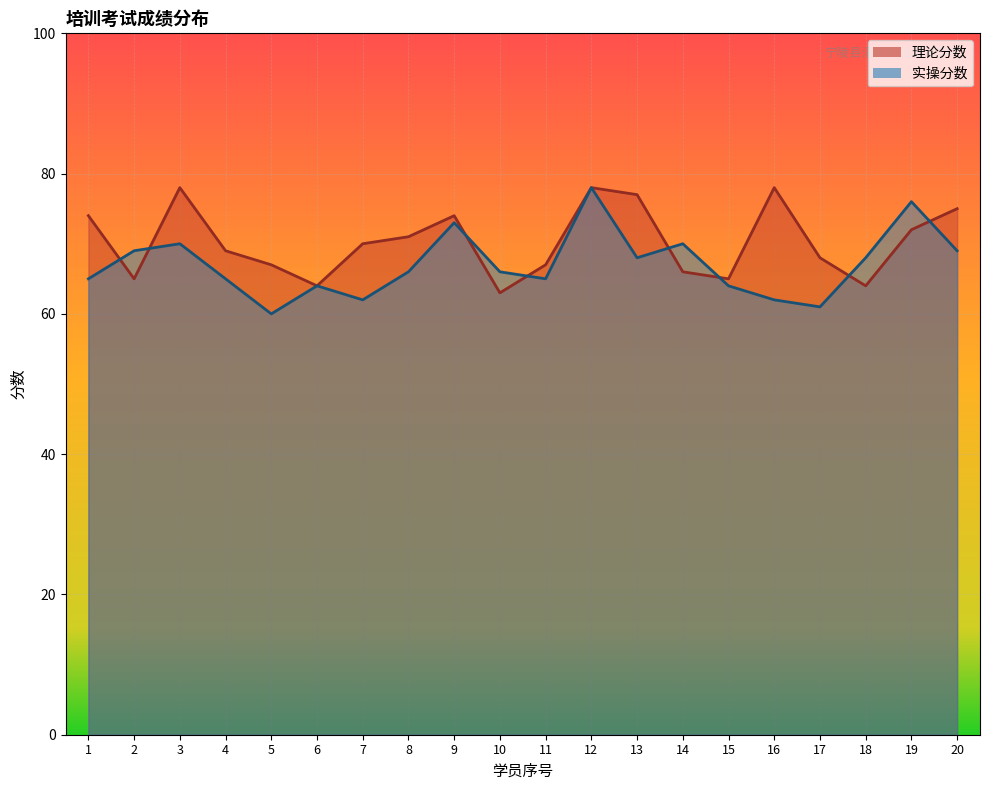

How many lines are shown in the chart?

2